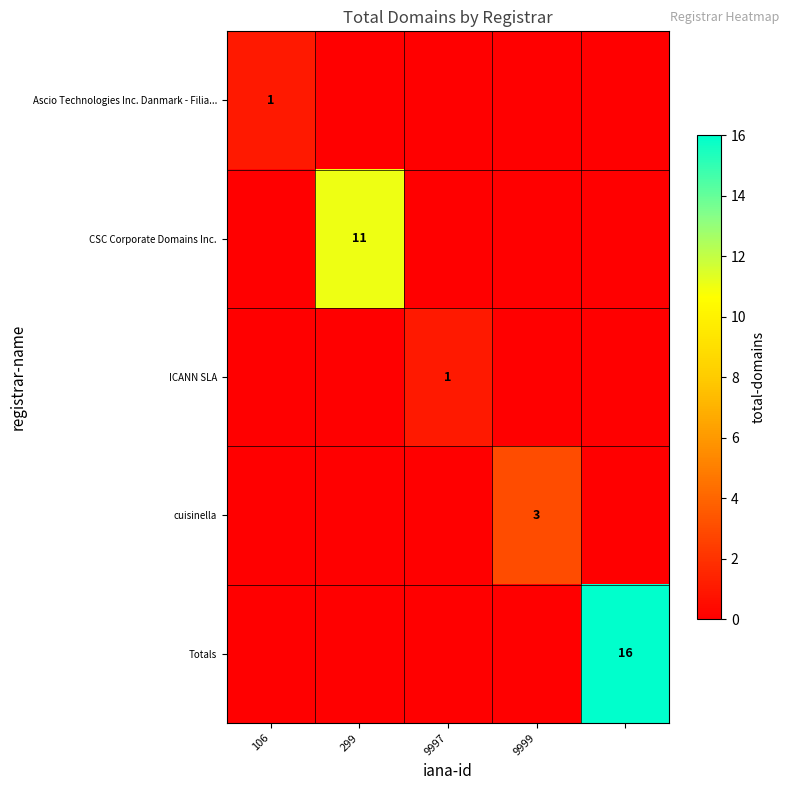

Is it true that Ascio Technologies Inc. Danmark - Filia... equals 1 at 106?

True